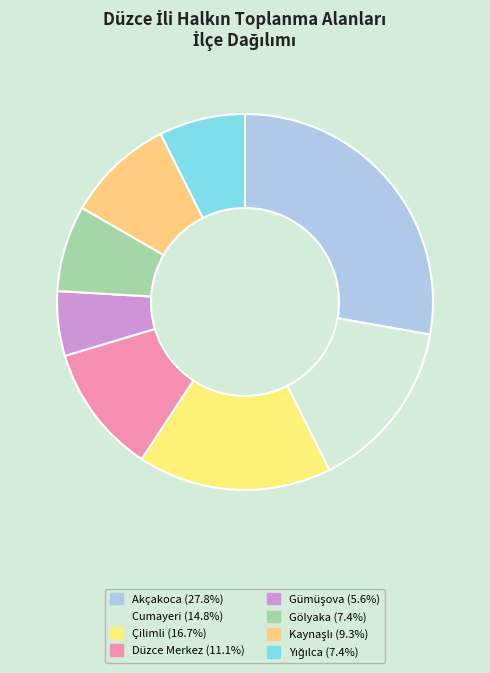

True or false: Gölyaka accounts for 7% of the total.

True